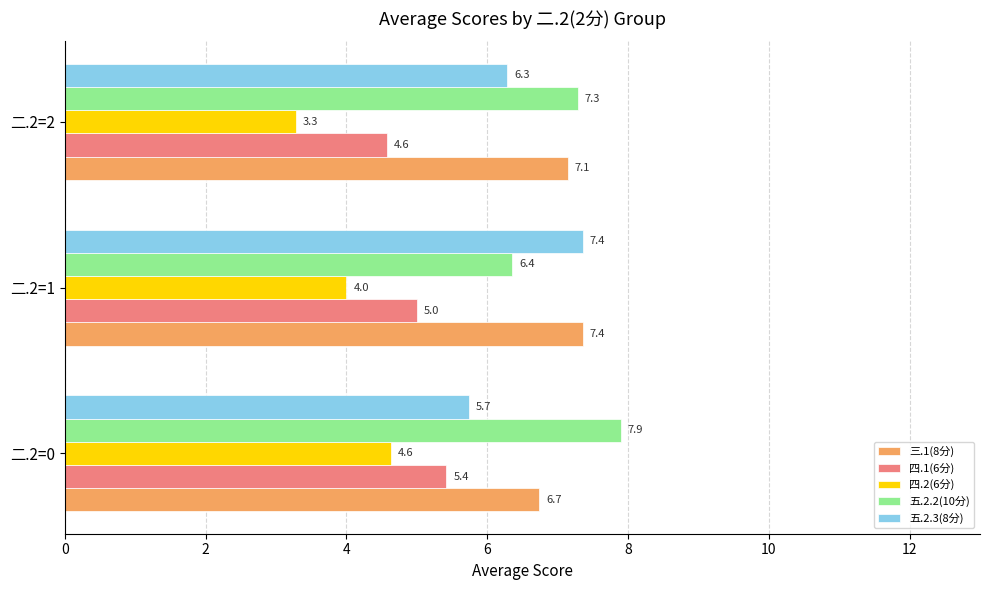

Rank the categories by 四.1(6分) value from lowest to highest.

二.2=2, 二.2=1, 二.2=0